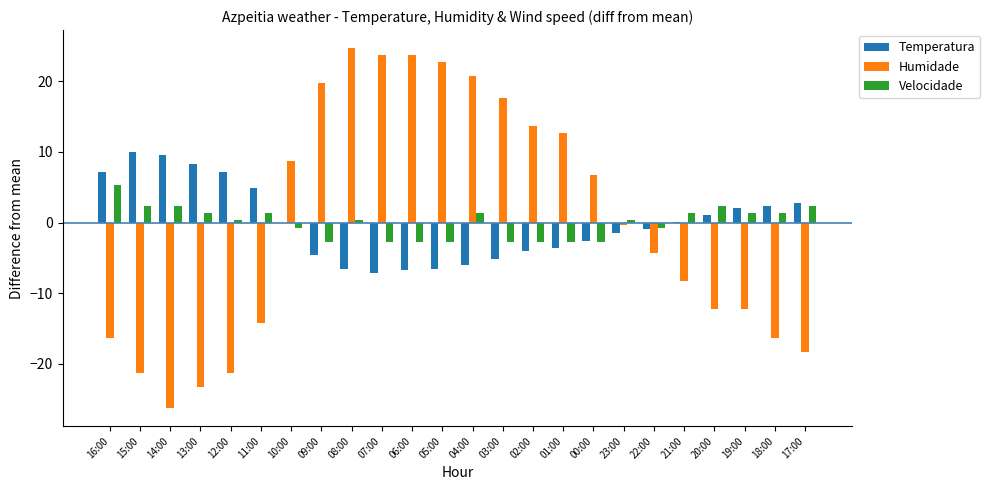

At which label is Humidade closest to 0?

23:00